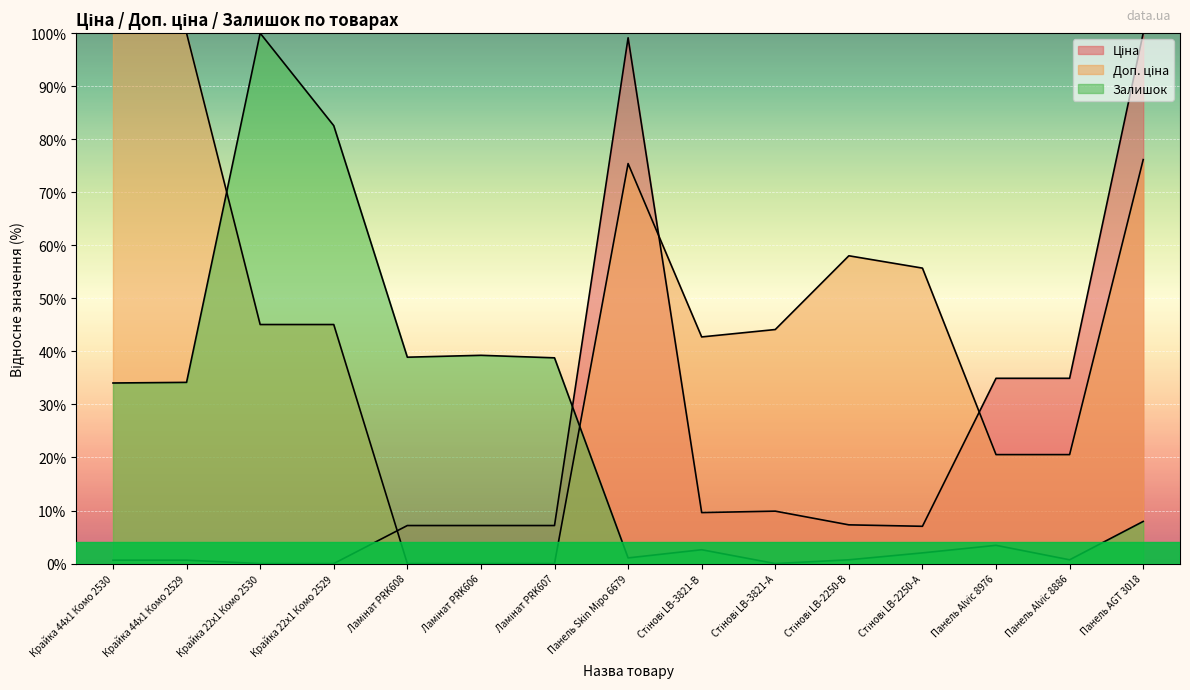

At which label does Ціна reach its minimum?

Крайка 22x1 Комо 2530